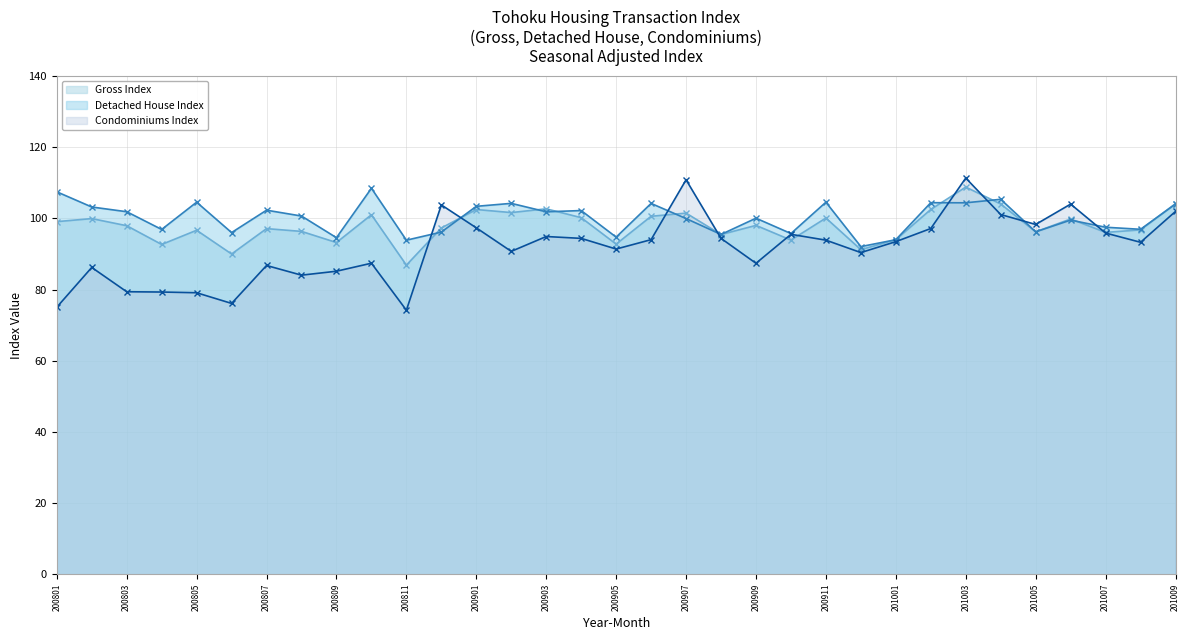

Which category has the highest value across all series?

201003